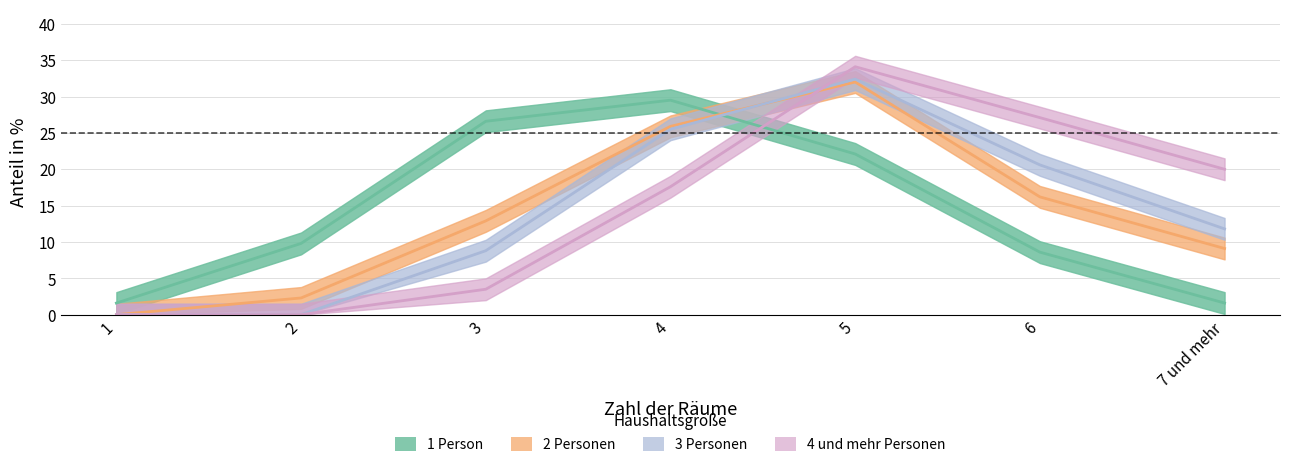

True or false: 4 und mehr Personen and 2 Personen intersect in this chart.

True